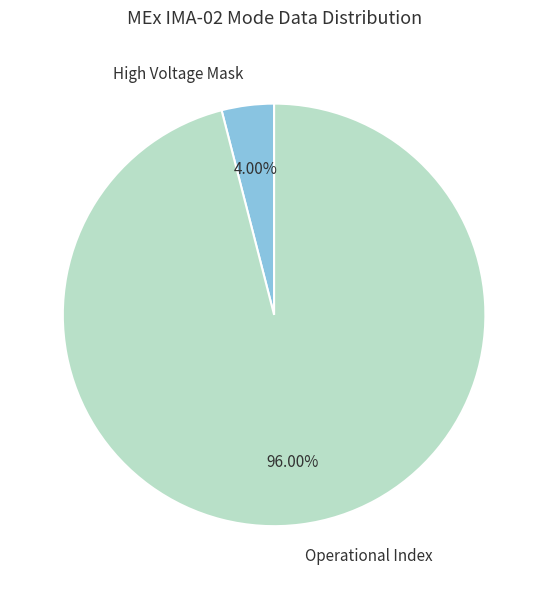

Does Operational Index represent more than half of the total?

Yes